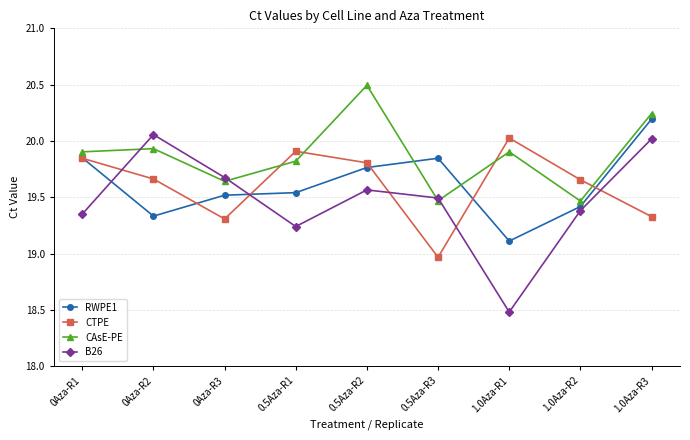

The CTPE series shows 12.5 at 0.5Aza-R2. True or false?

False